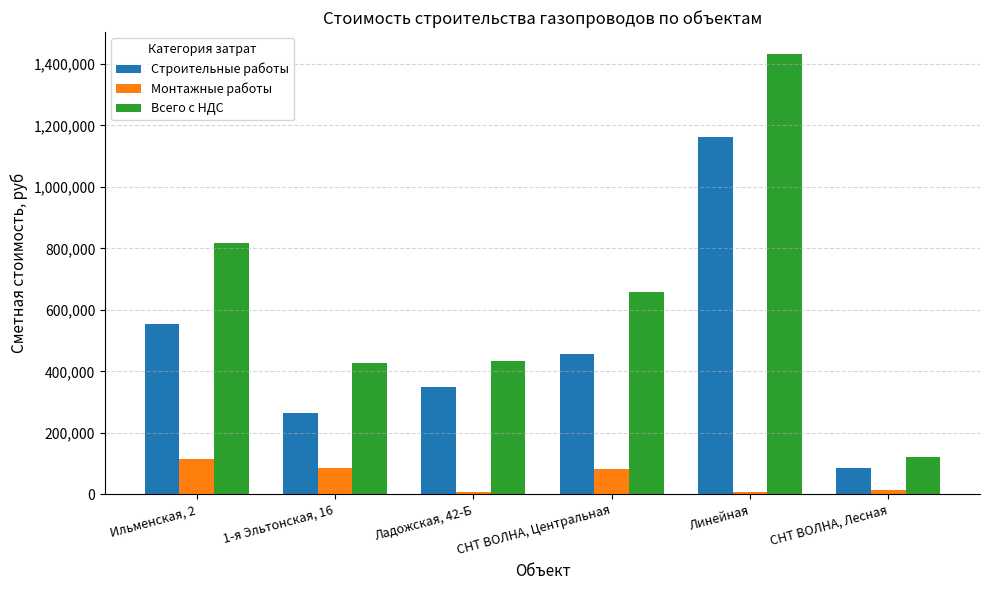

What is the average value of the Монтажные работы series?

51409.4